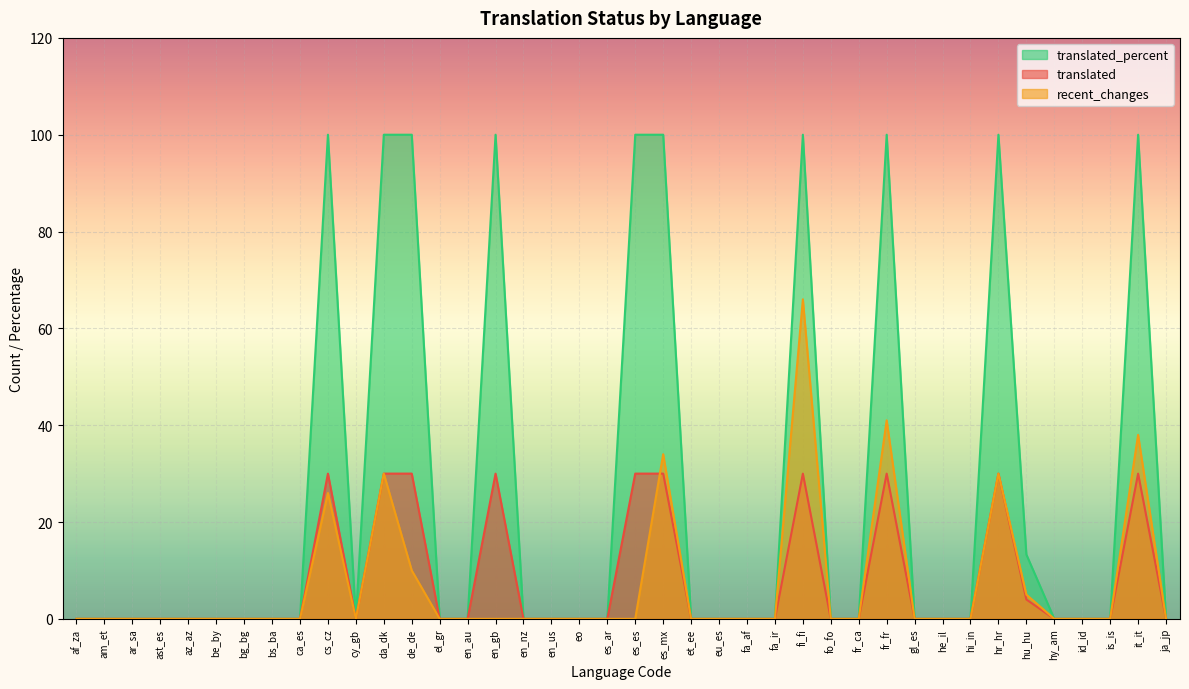

What is the average value of the recent_changes series?

7.0